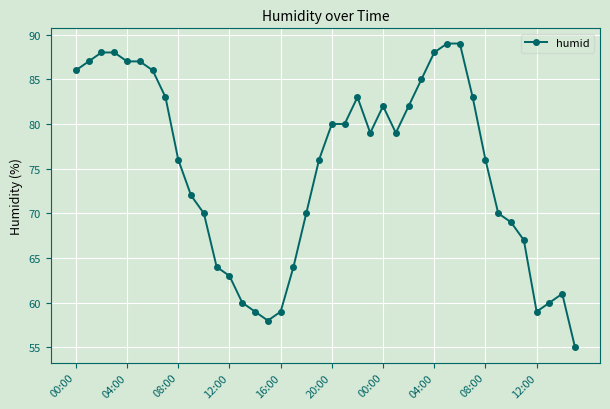

True or false: the data has more than 1 interior local peaks.

True